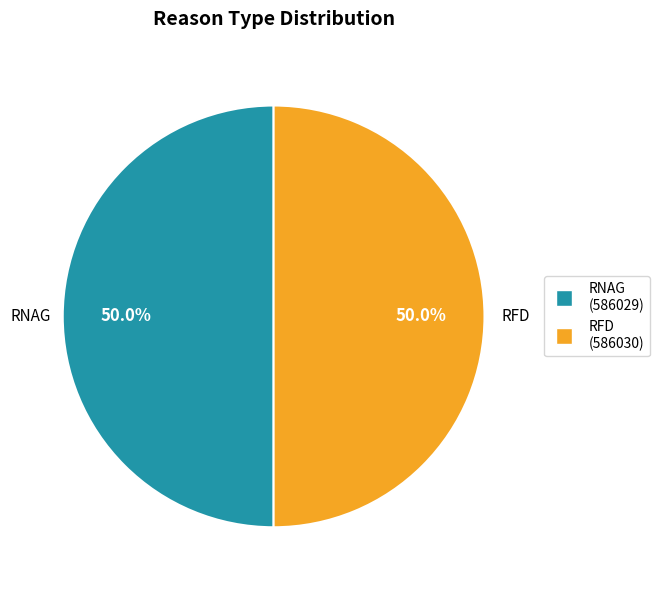

How many slices are in this pie chart?

2